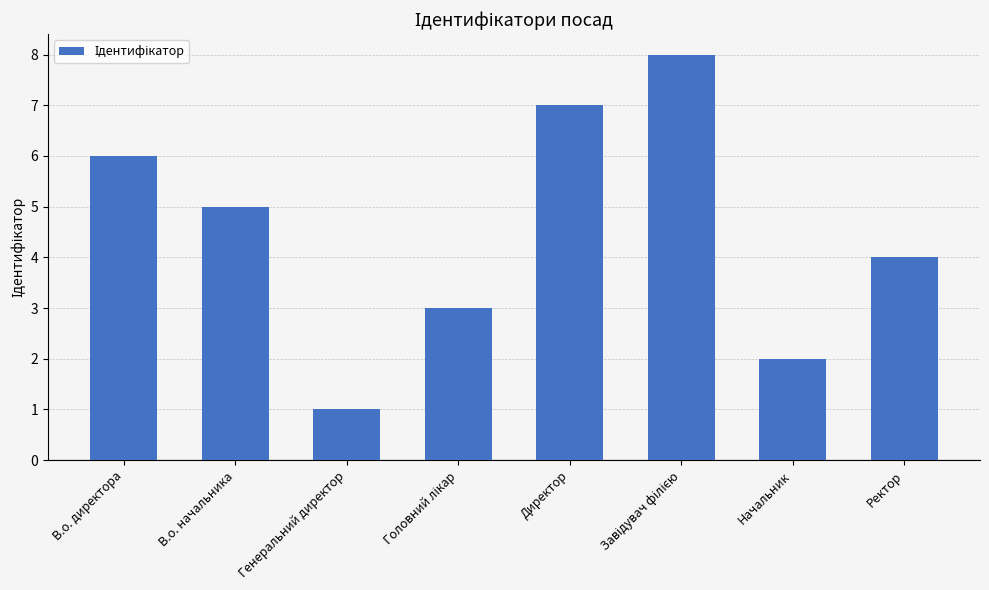

At which category does the chart reach its minimum across all series?

Генеральний директор